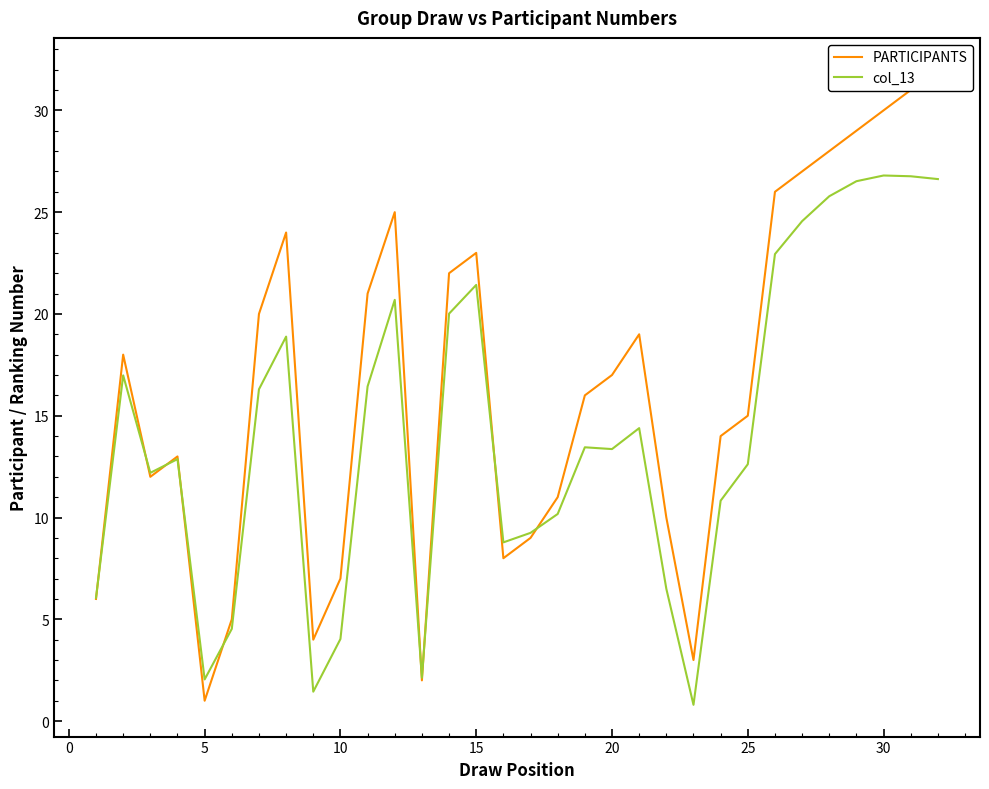

How many values in the col_13 series are below 13?

15